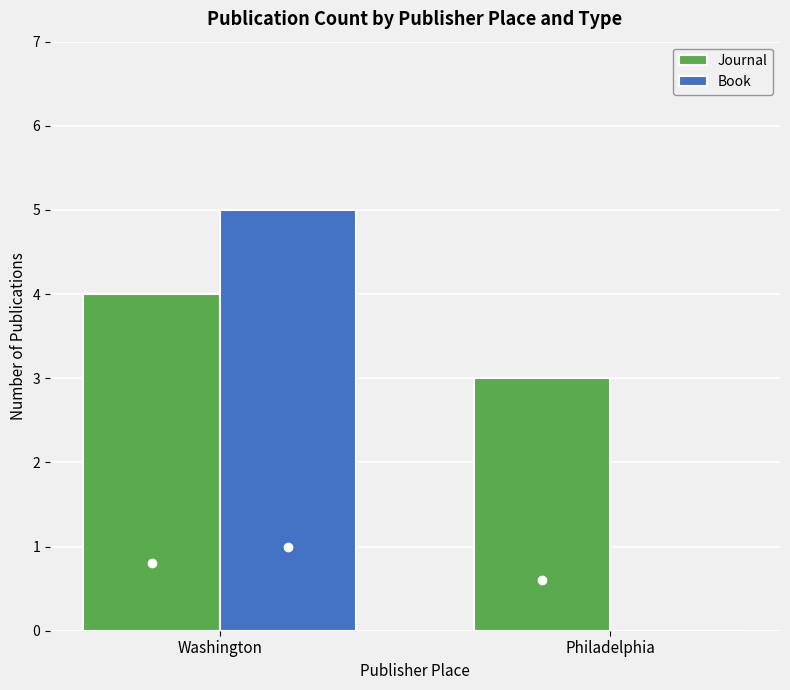

Which series has the largest total across all categories?

Journal